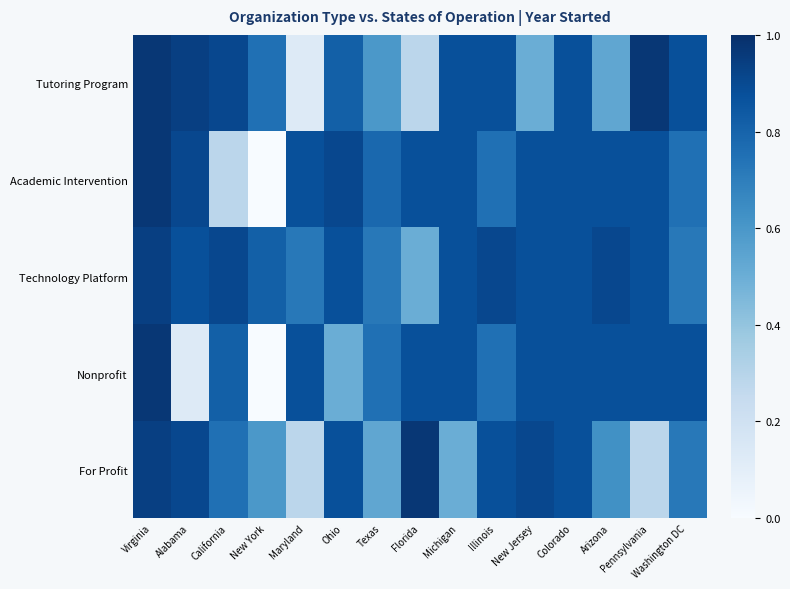

Between Texas and Washington DC, which series saw the biggest shift?

Tutoring Program